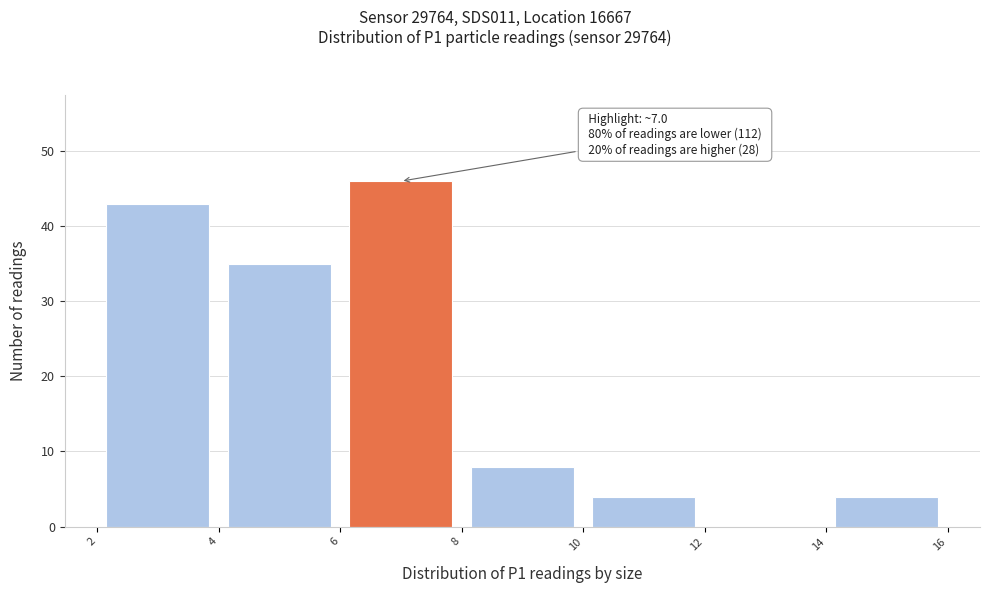

Which range on the x-axis has the tallest bar?

6 to 8